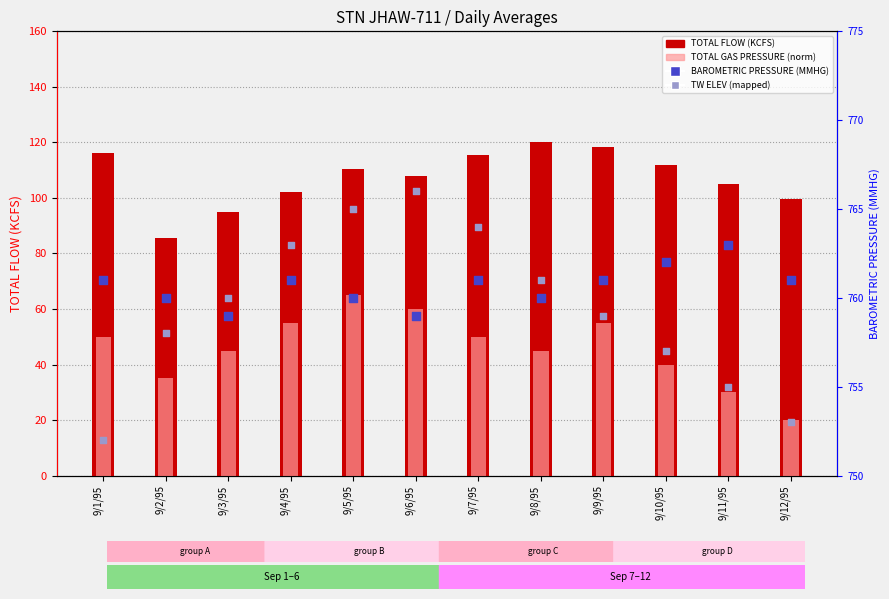

At how many categories does at least one series exceed 676?

12